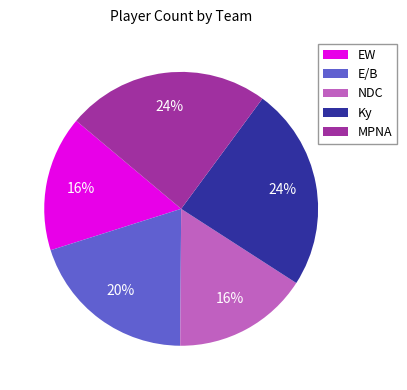

True or false: E/B accounts for 11% of the total.

False